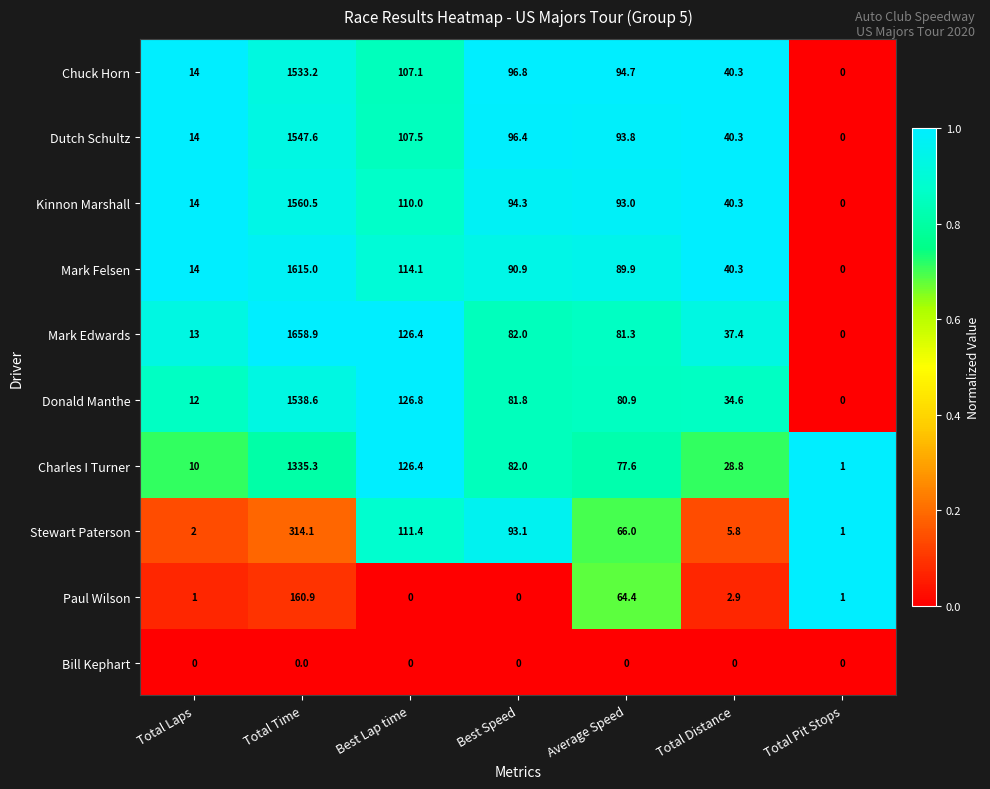

How many series are shown in this chart?

10